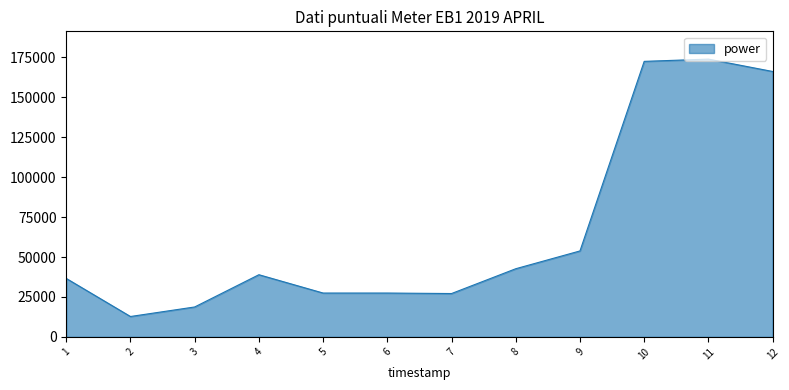

Between 9 and 6, which is larger?

9